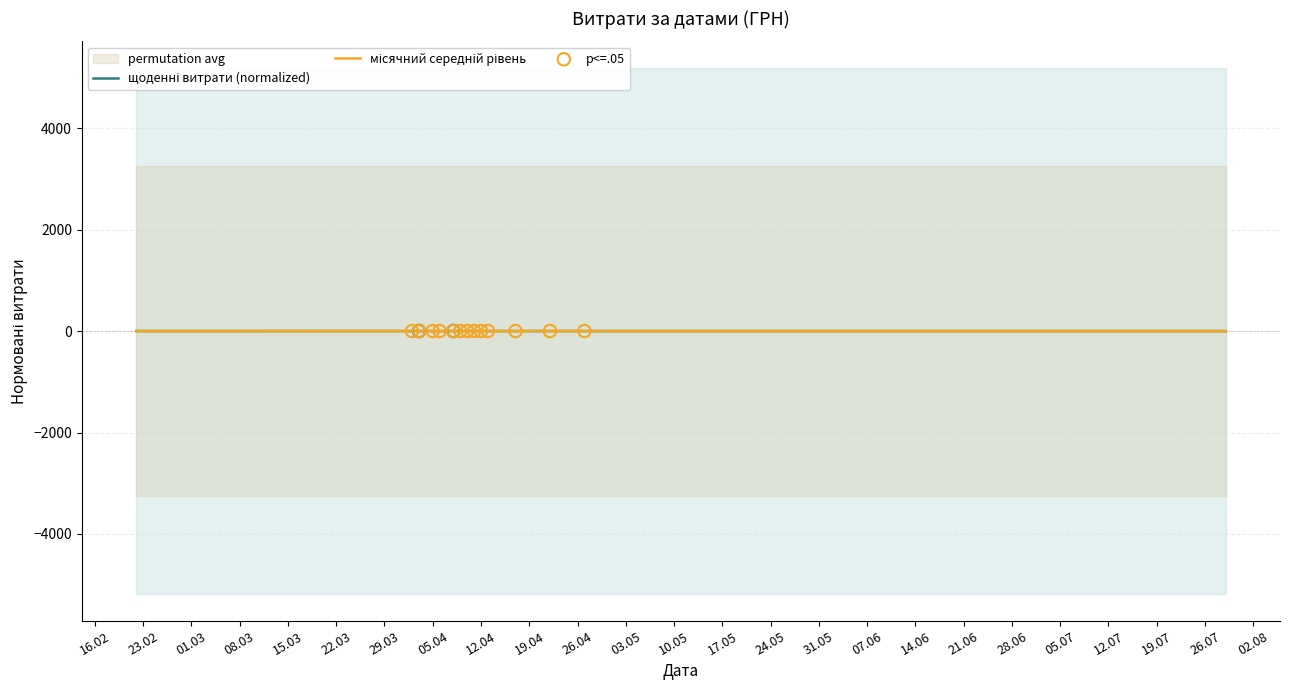

Which series has the largest total across all categories?

місячний середній рівень